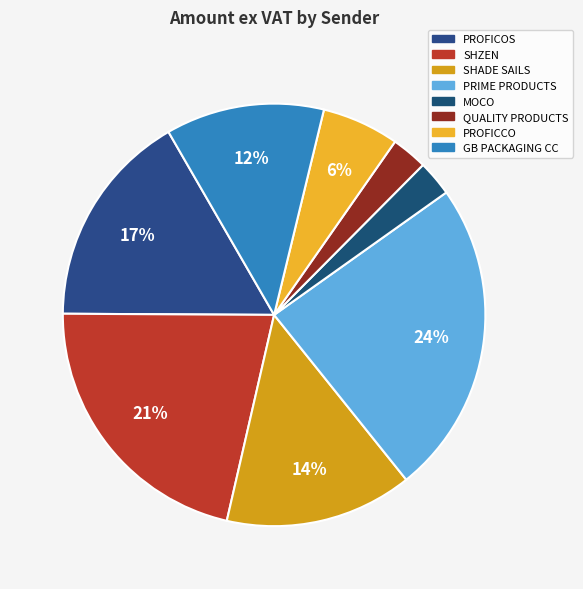

Is PROFICOS the majority of the pie?

No